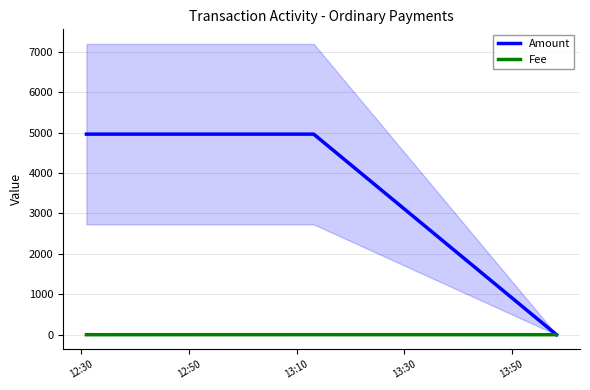

What is the value of the Fee point at the 2nd from the left?

1.0